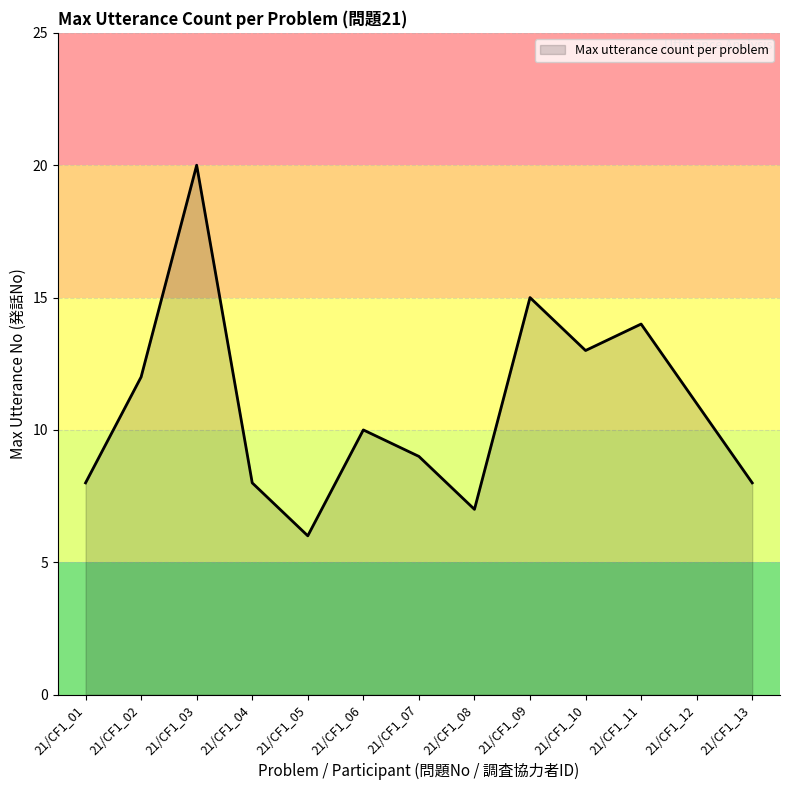

What value does the data have at 21/CF1_05, to the nearest 5?

5